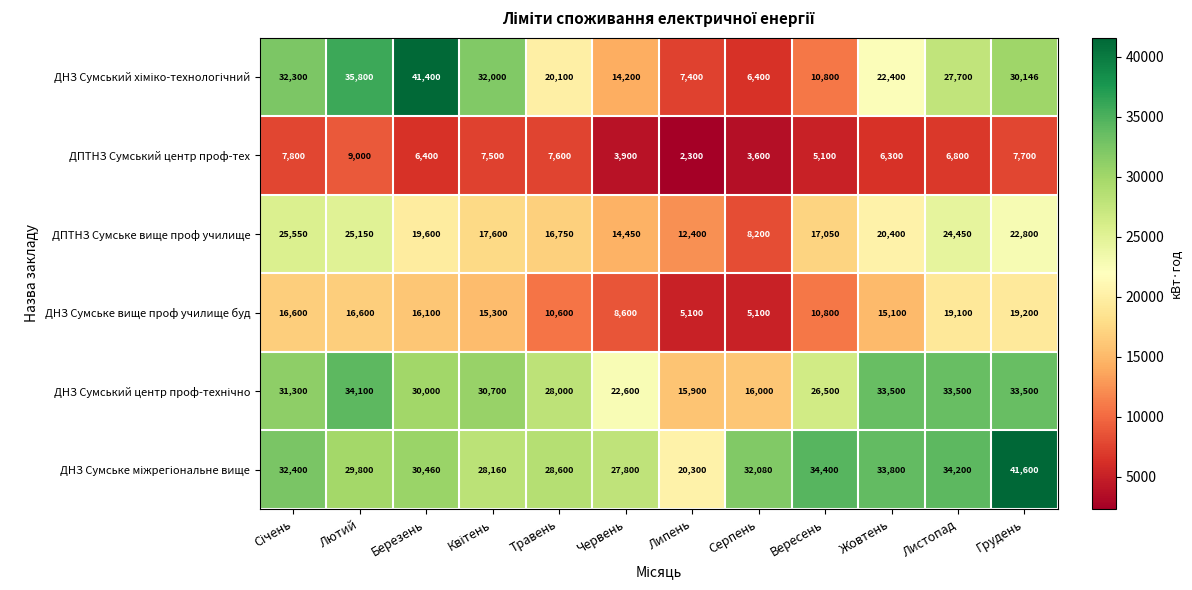

At which label does ДНЗ Сумське вище проф училище буд reach its peak?

Грудень